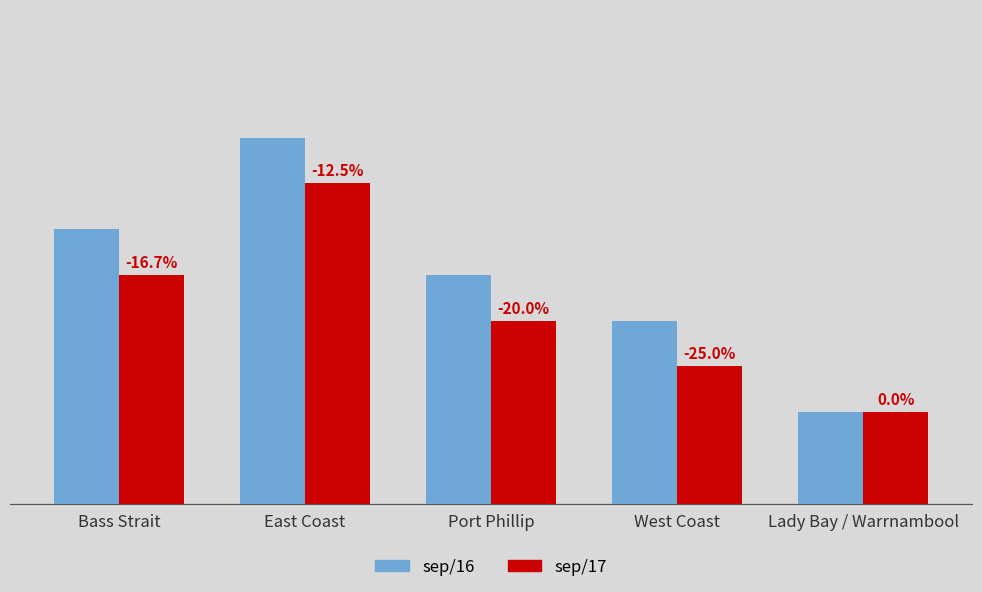

Between West Coast and Lady Bay / Warrnambool, which series saw the biggest shift?

sep/16